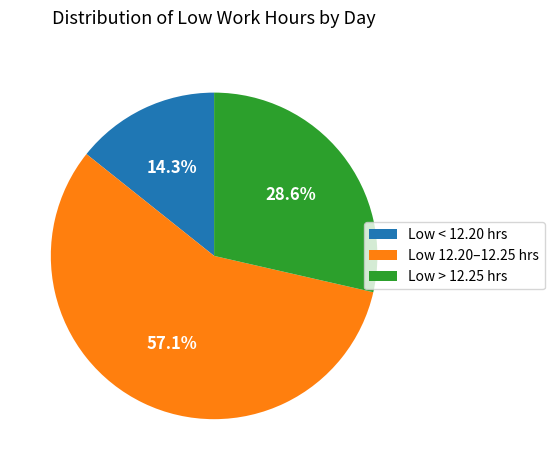

Which has a higher value, Low 12.20–12.25 hrs or Low > 12.25 hrs?

Low 12.20–12.25 hrs